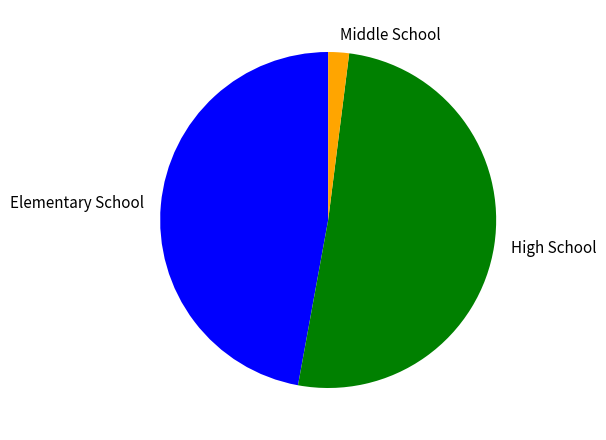

Rank the categories by value from highest to lowest.

High School, Elementary School, Middle School